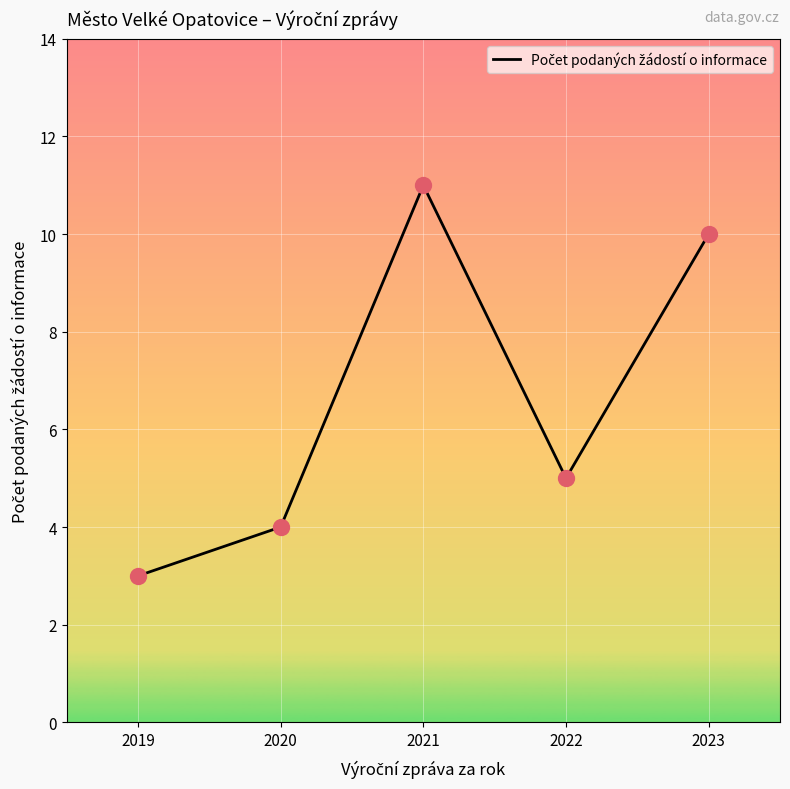

Approximately how many times larger is the value at 2021 compared to 2019?

3.7